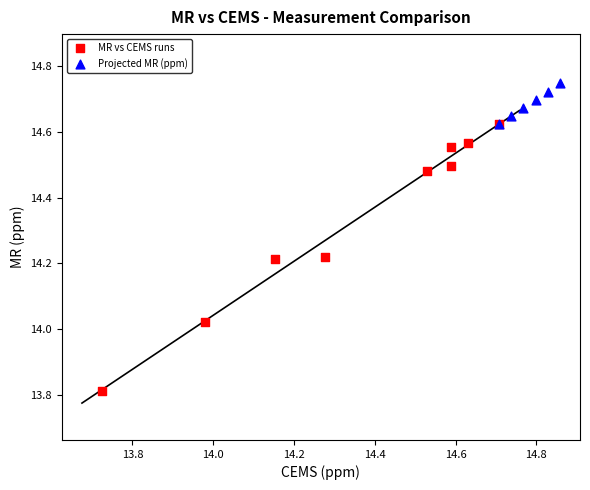

Which series contains the lowest Y value?

MR vs CEMS runs